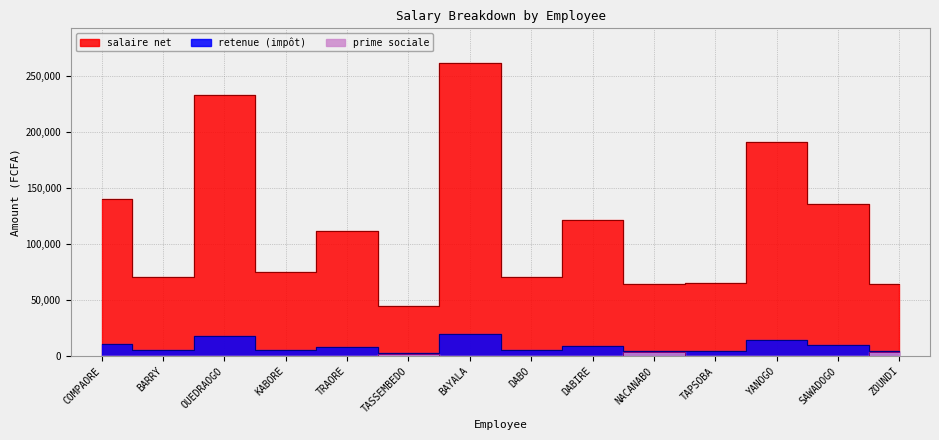

What is the label of the 4th point from the right?

TAPSOBA